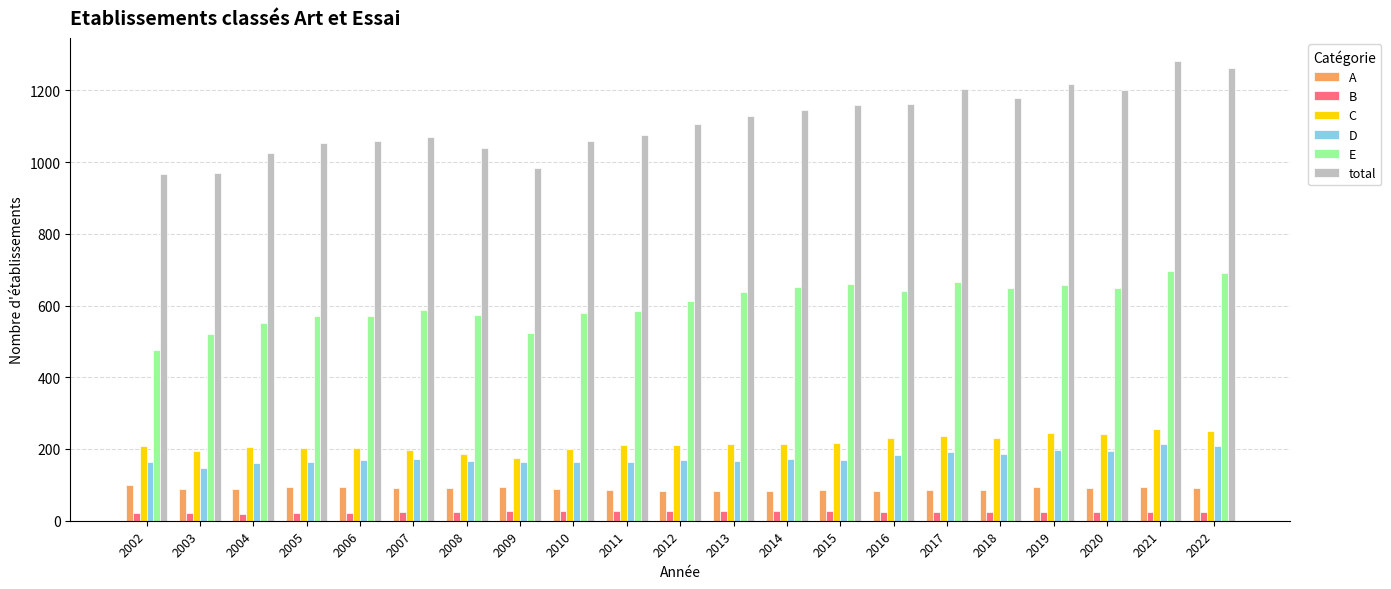

What is the value of the B bar at the 16th from the left?

24